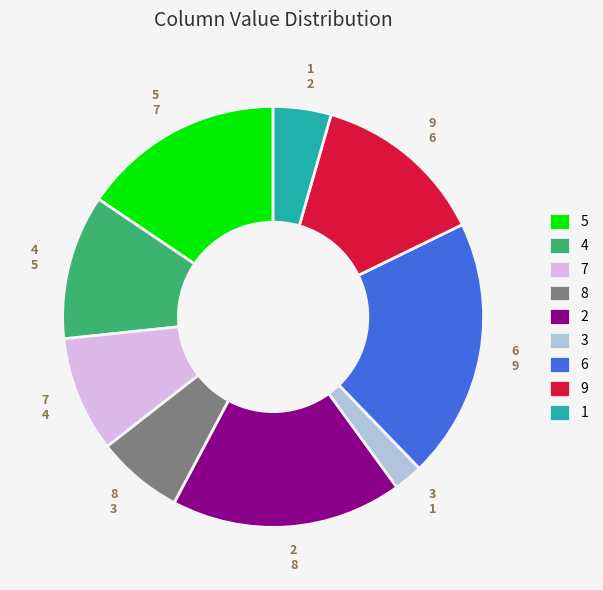

What is the largest slice in the pie chart?

6